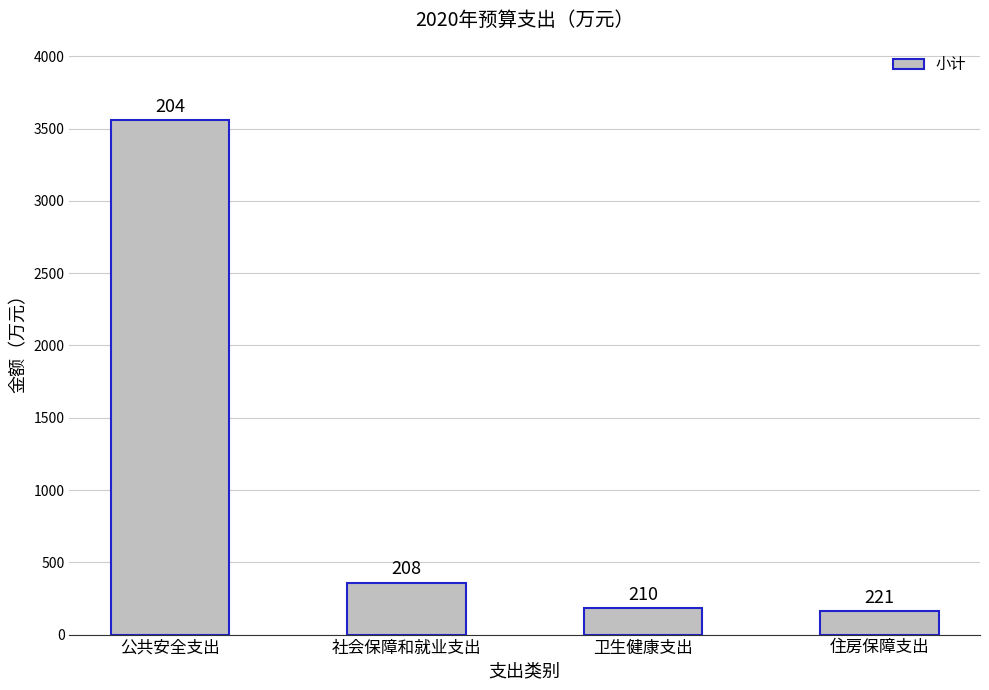

How many bars are there in total?

4